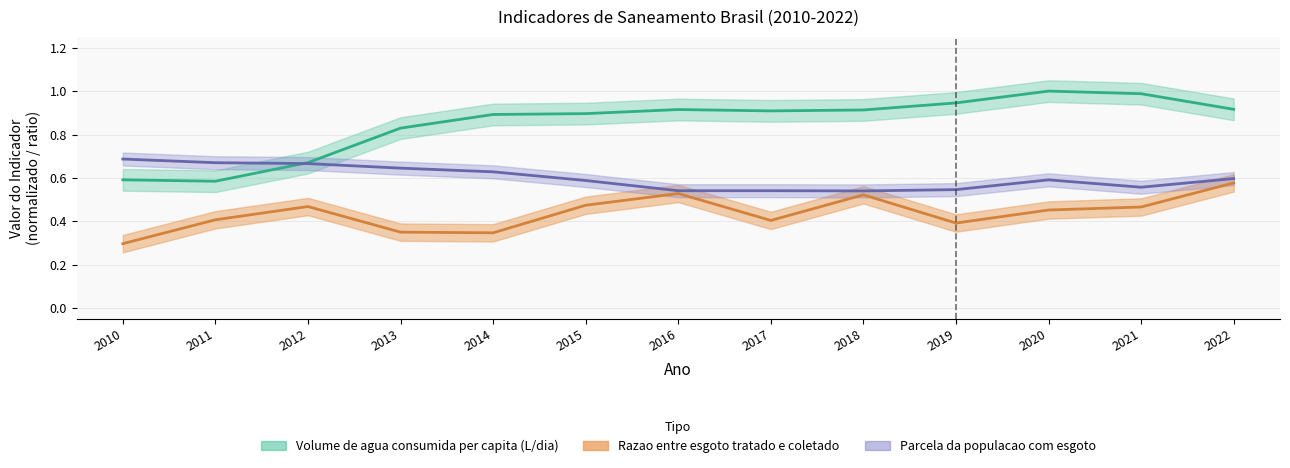

Which label corresponds to the smallest value in the chart?

2010